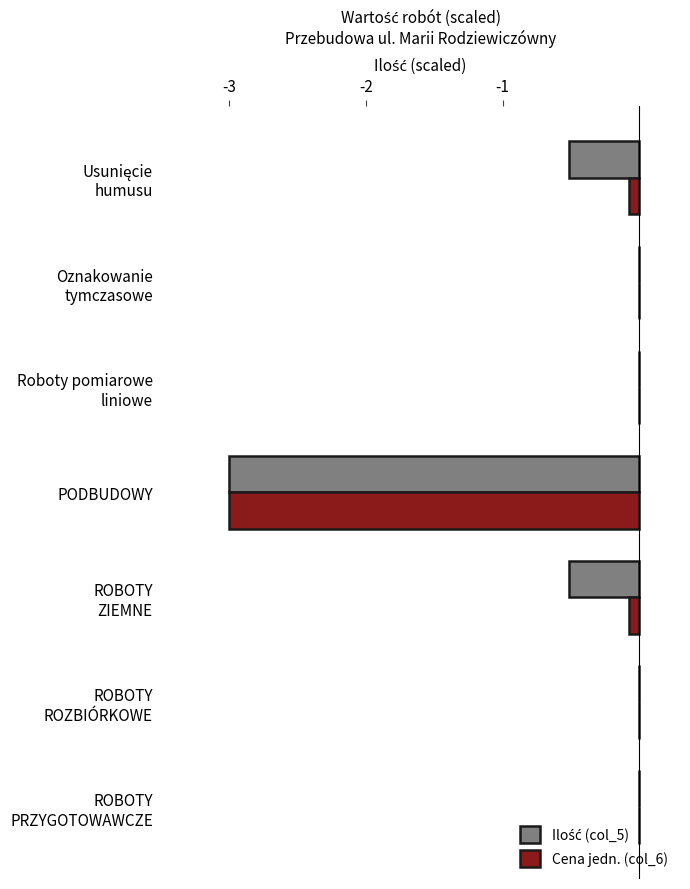

What is the sum of all Cena jedn. (col_6) values?

-3.2